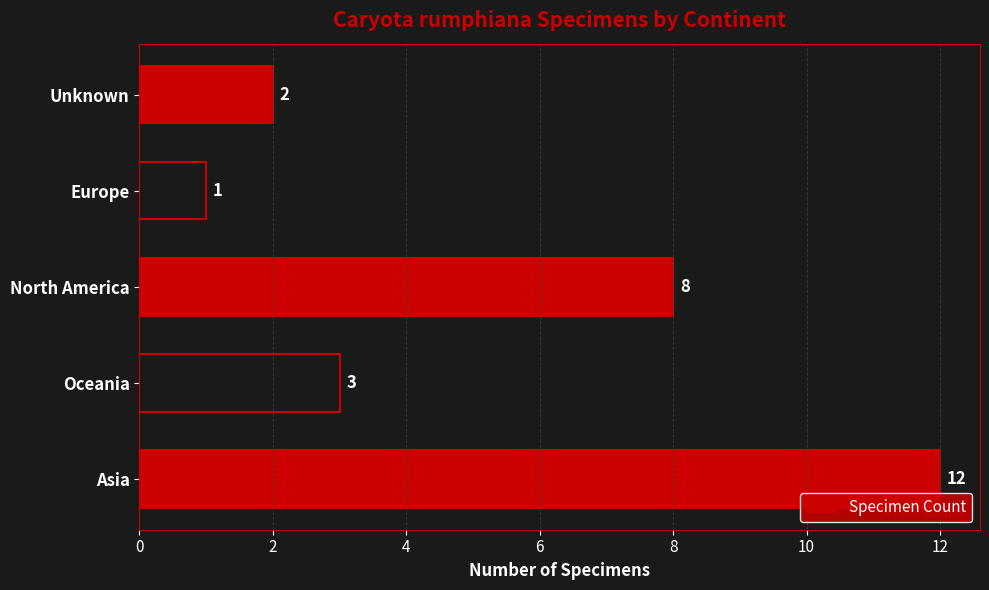

True or false: the data shows 1 at Europe.

True